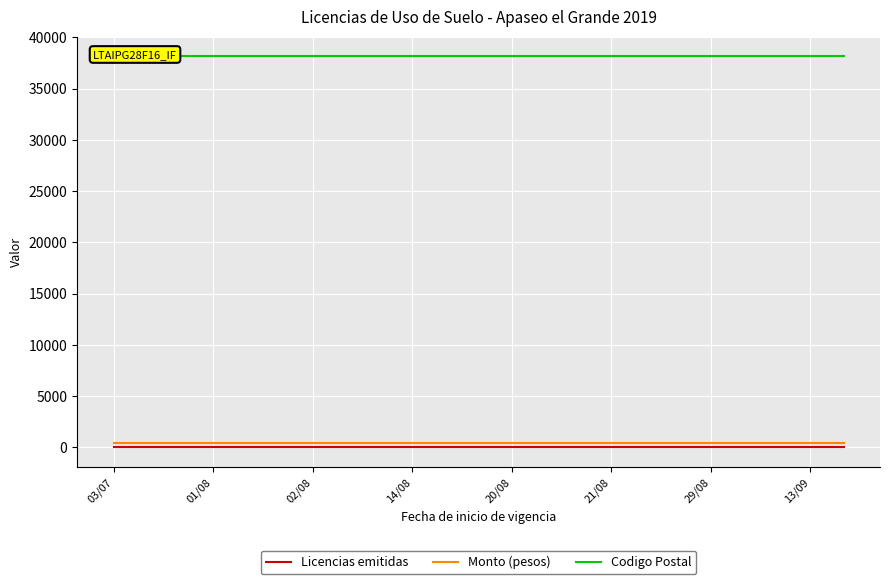

True or false: Codigo Postal and Monto (pesos) intersect in this chart.

False